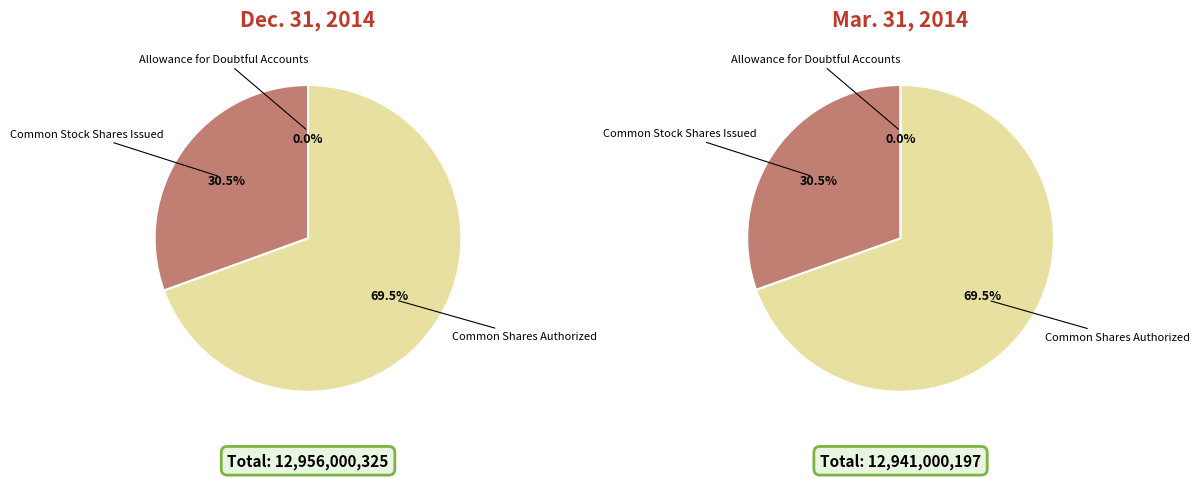

Do Common Stock Shares Issued and Allowance for Doubtful Accounts together represent more than half of the pie?

No